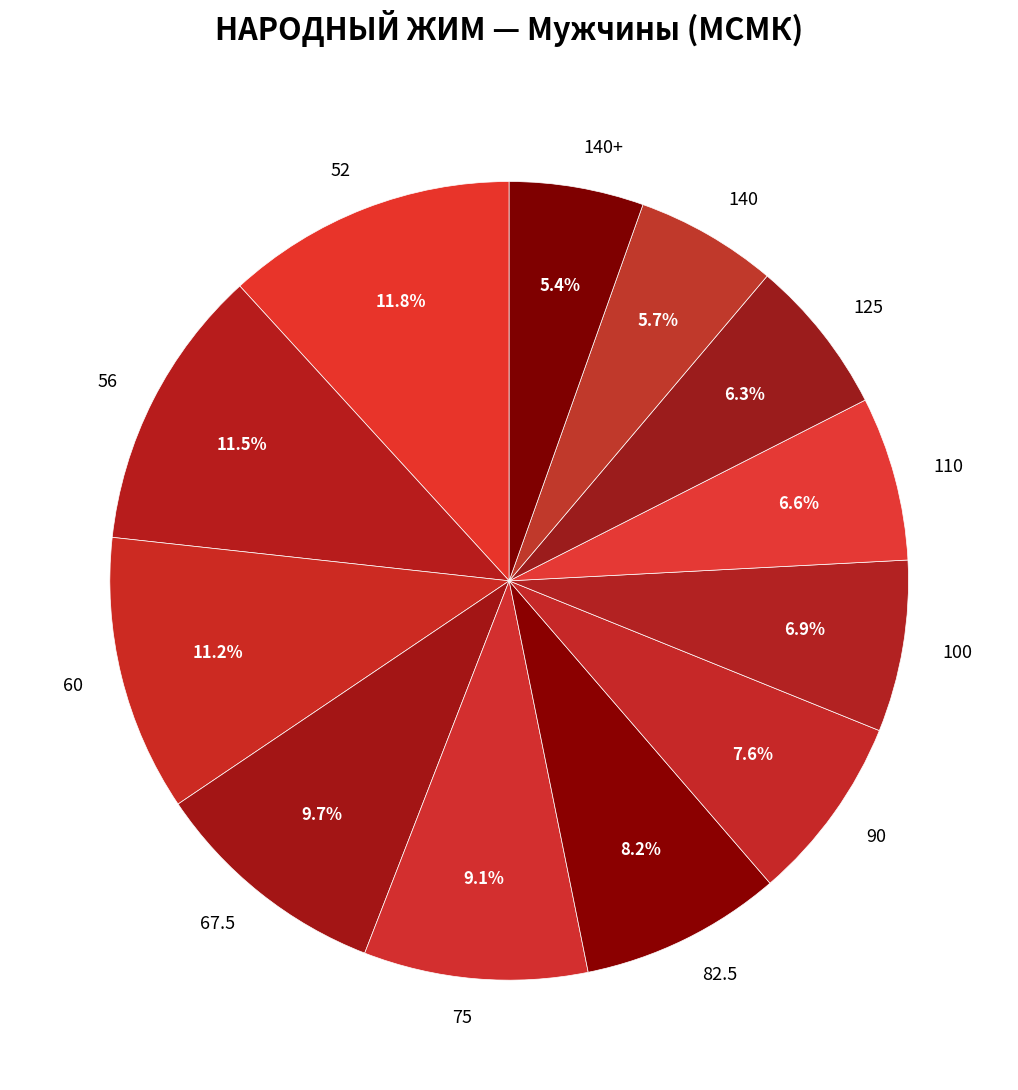

Between 52 and 67.5, which is larger?

52